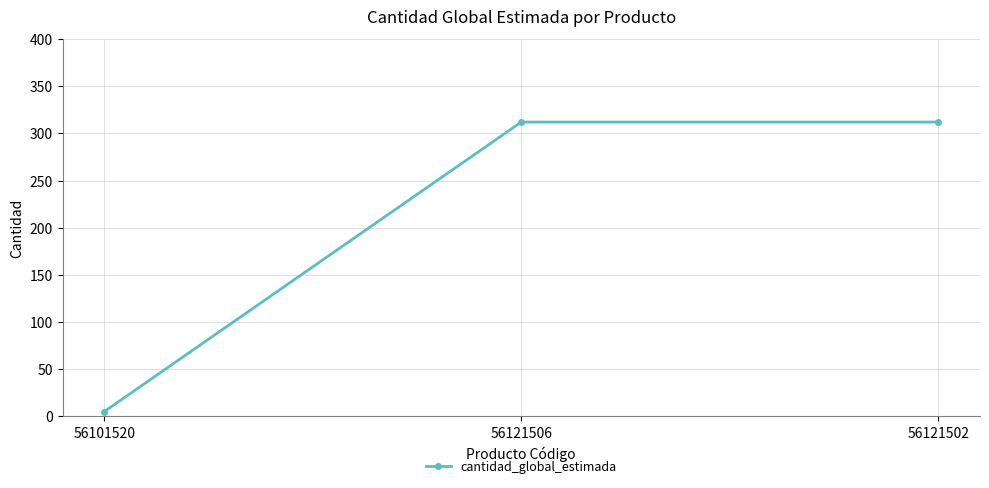

What is the ratio of the value at 56121502 to the value at 56121506?

1.0